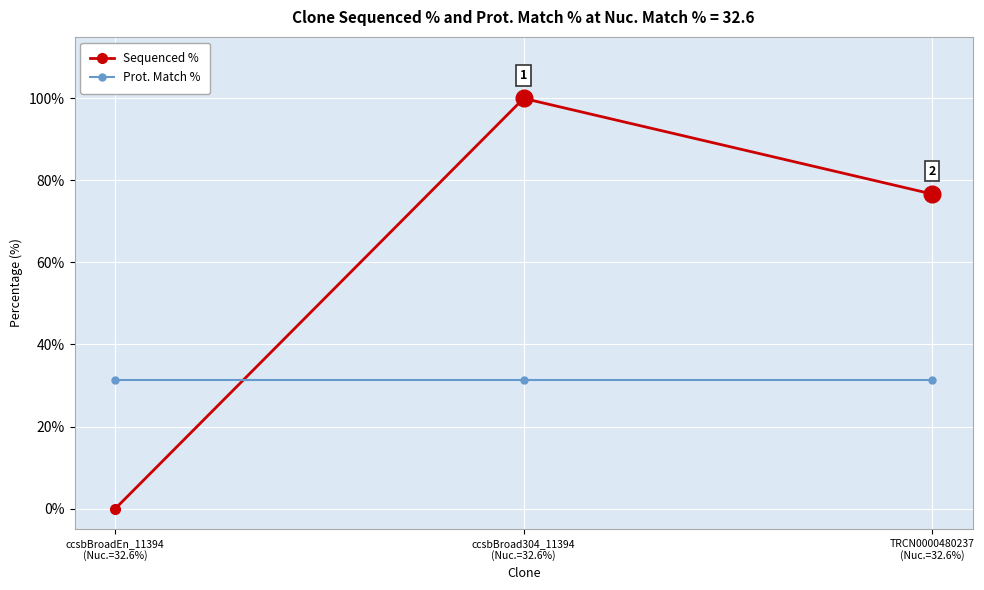

What are all the series names shown in the legend?

Sequenced %, Prot. Match %